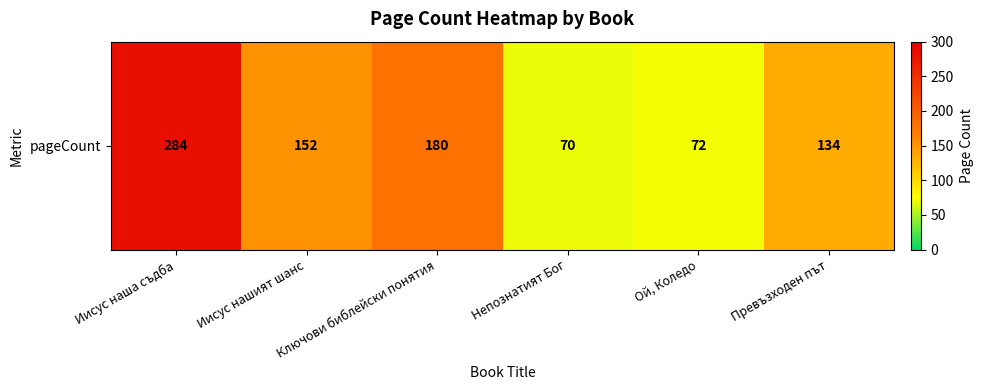

Where is the data nearest to the value 177?

Ключови библейски понятия